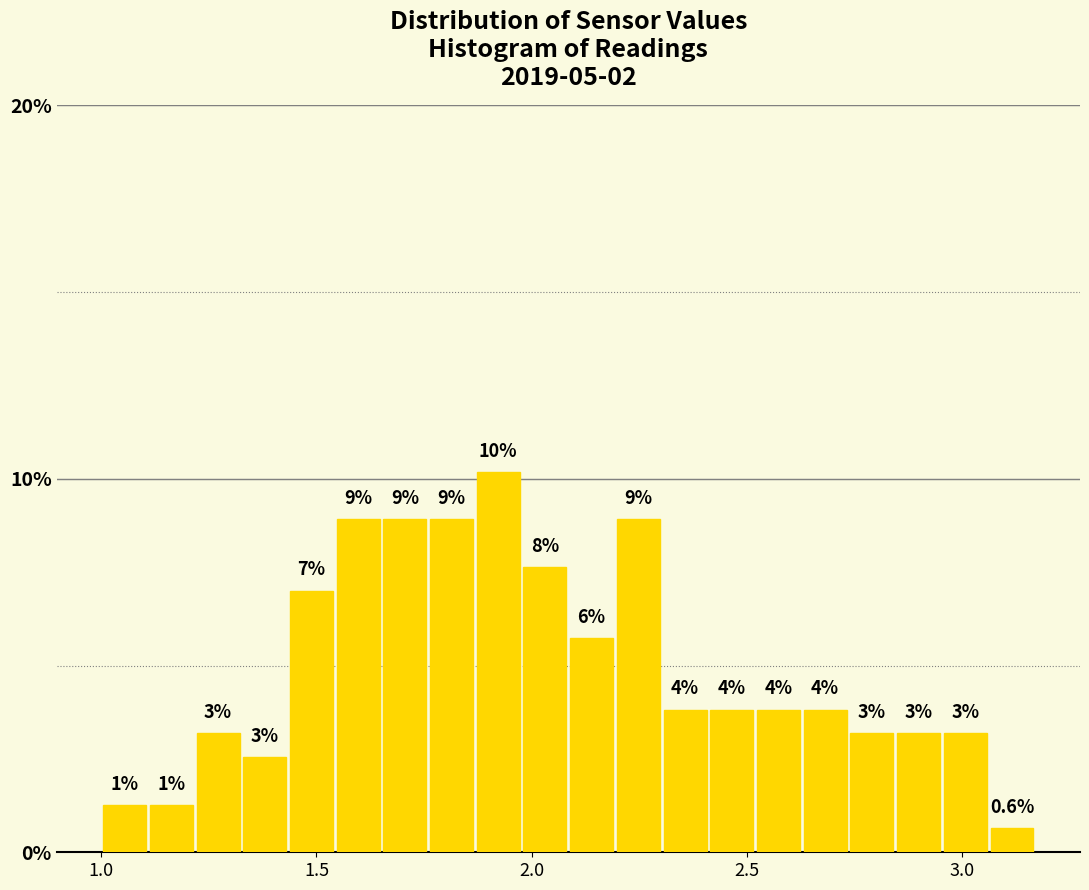

Read against the x-axis, roughly where is the centre of the tallest bar?

1.90